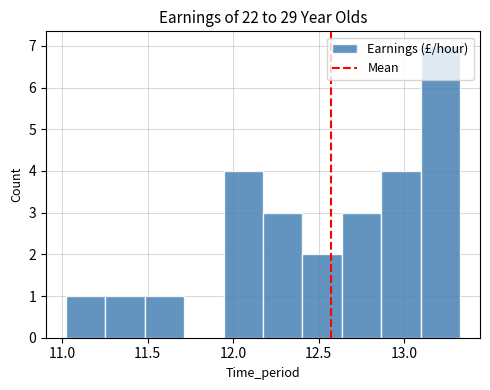

How tall is the bar that spans 13.10 to 13.35 on the x-axis? Neither the bar edges nor the heights are printed on the chart, so give them approximately, as read against the axes.

7